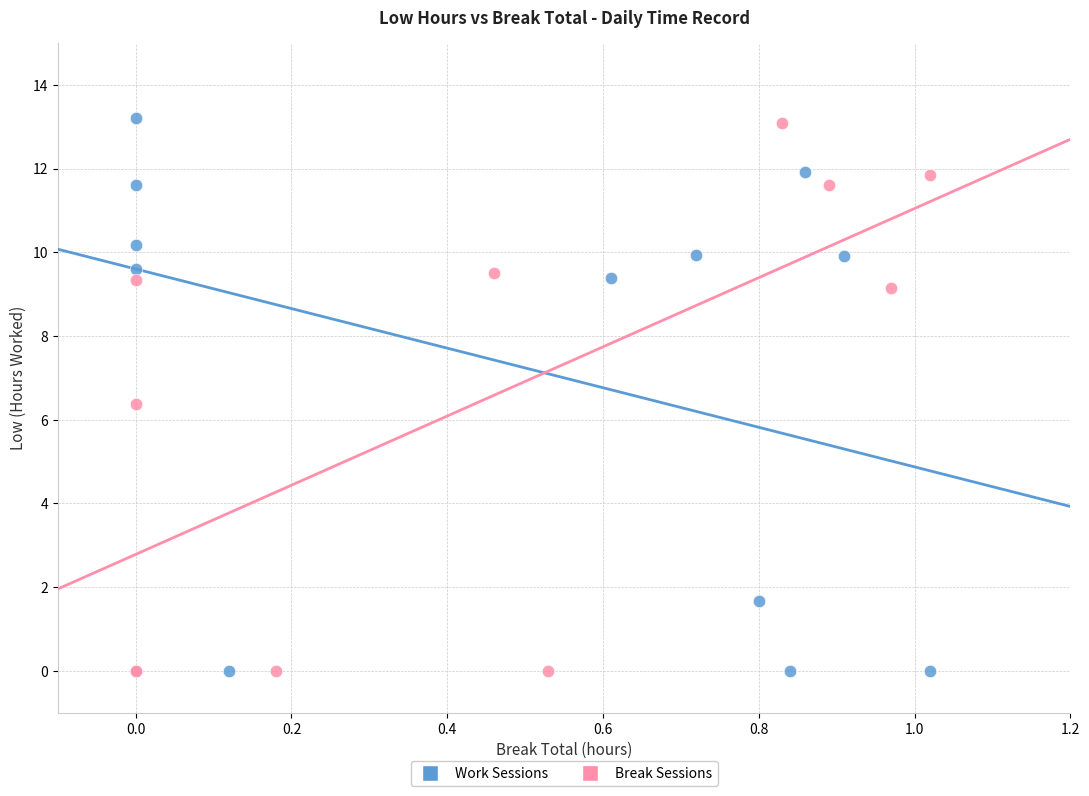

What are all the series names shown in the legend?

Work Sessions, Break Sessions